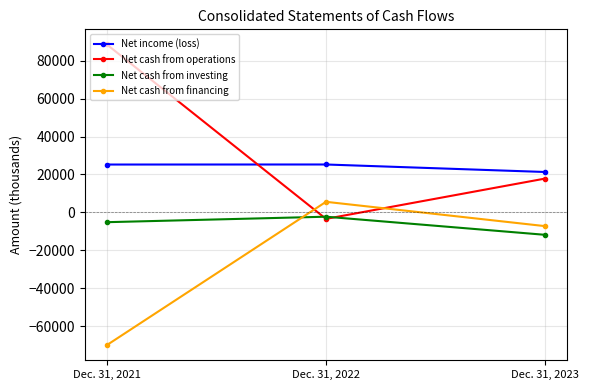

The value of Net income (loss) at Dec. 31, 2023 is 21306. True or false?

True